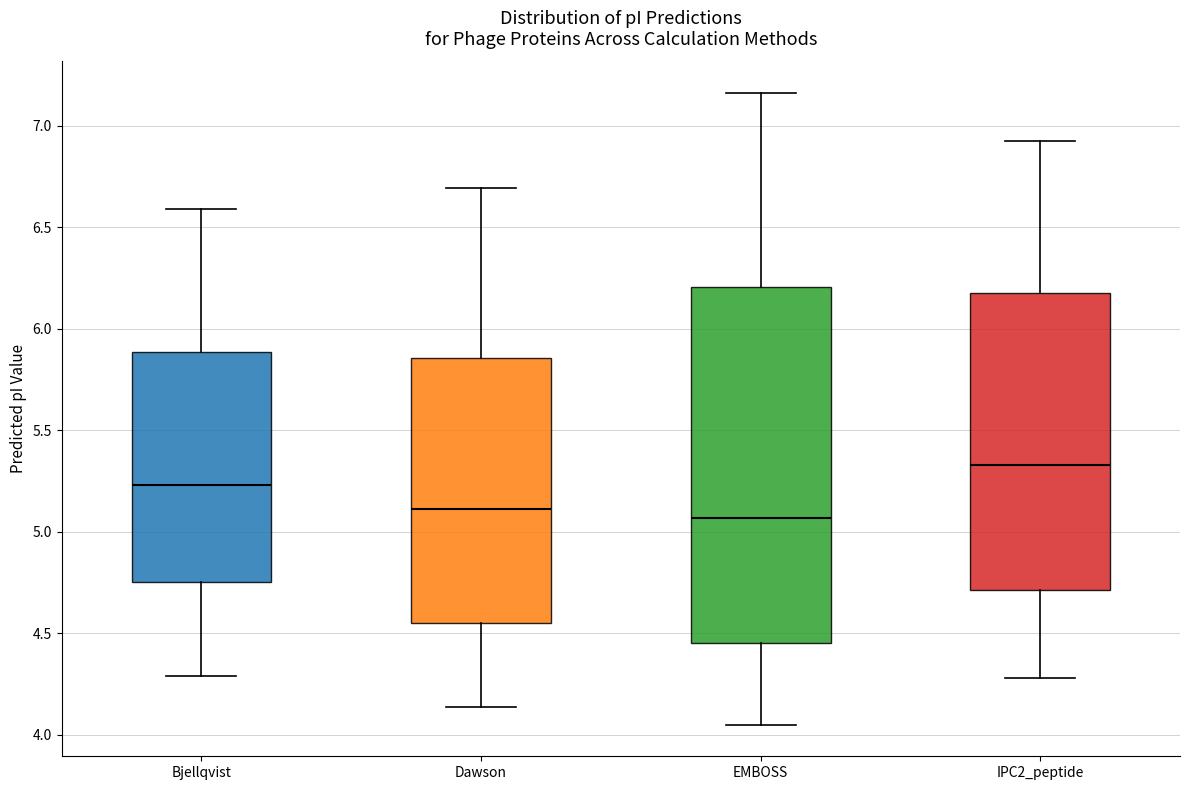

Comparing the boxes themselves (not the whiskers), which one is the tallest?

EMBOSS